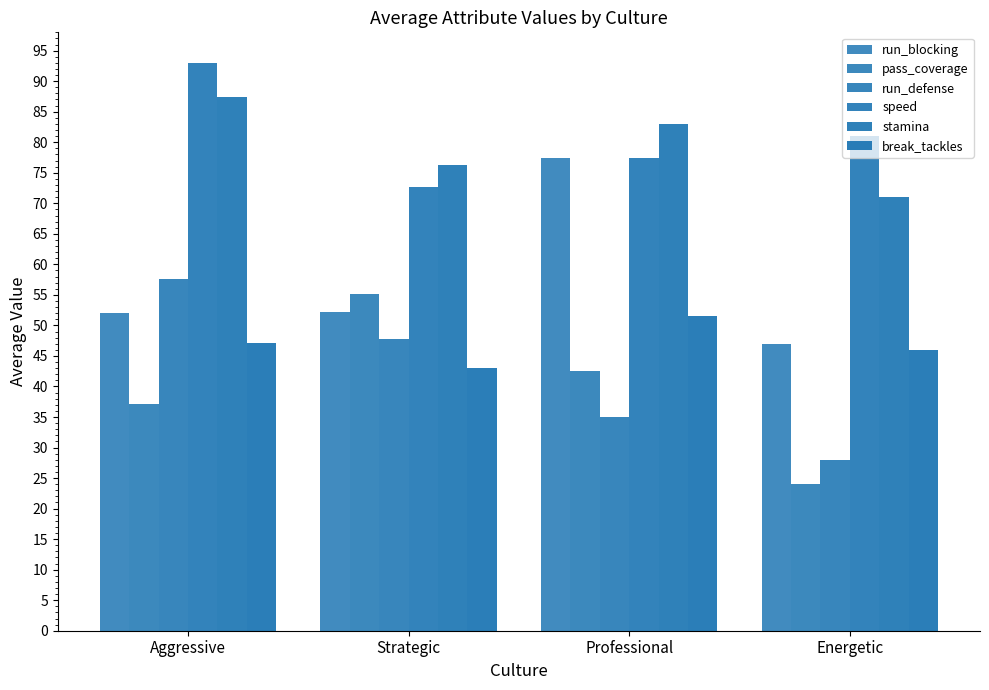

How many bars are there in total?

24